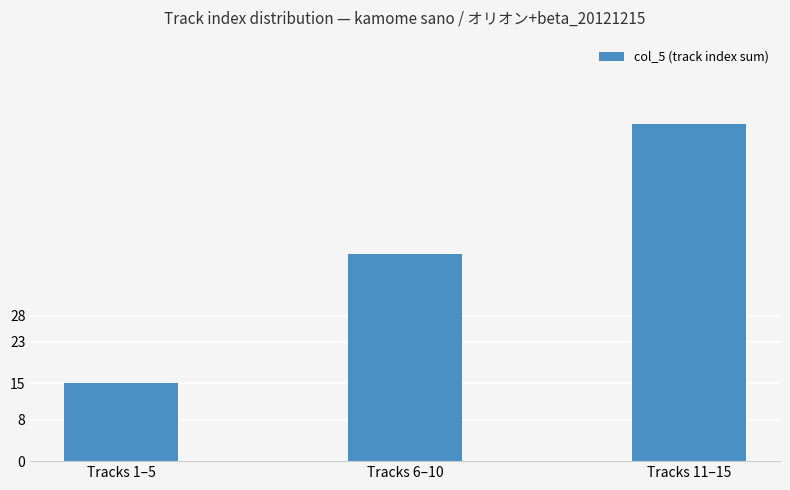

Rank the categories by value from lowest to highest.

Tracks 1–5, Tracks 6–10, Tracks 11–15